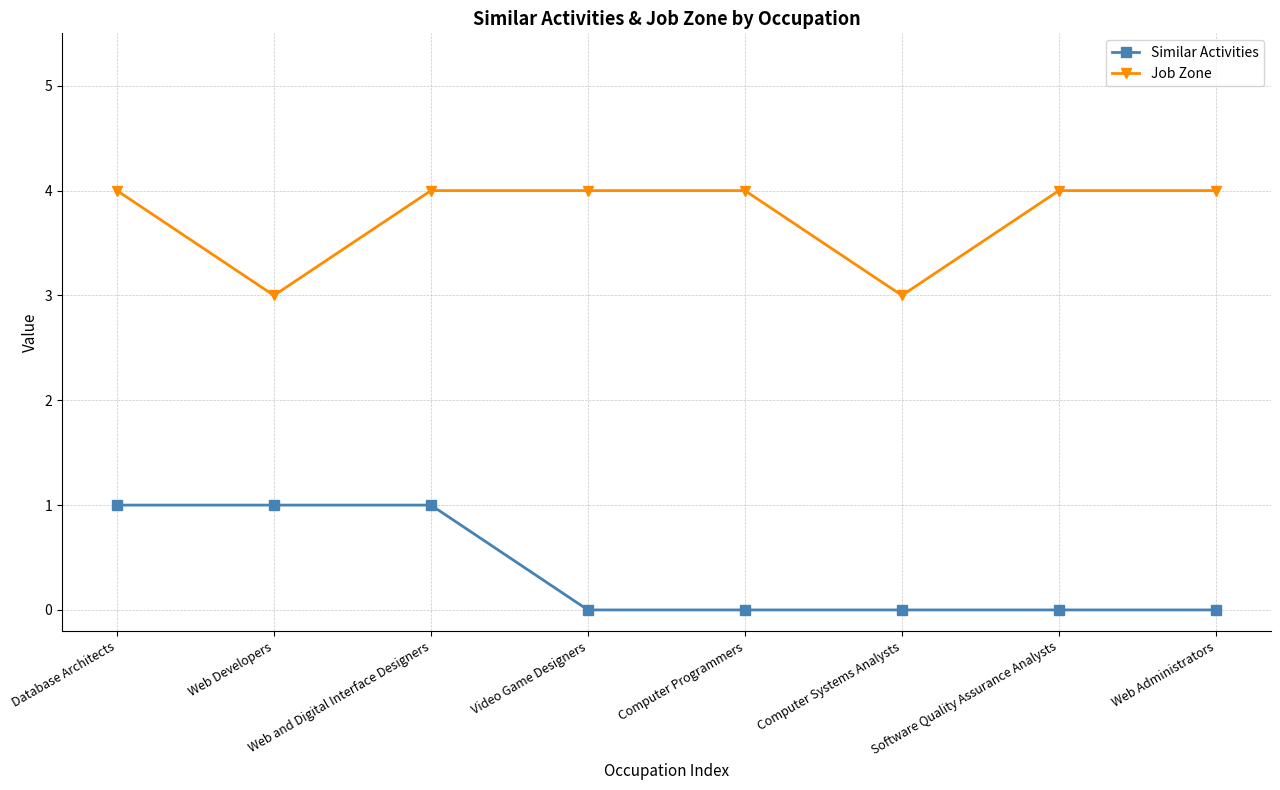

What is the average value of the Job Zone series?

4